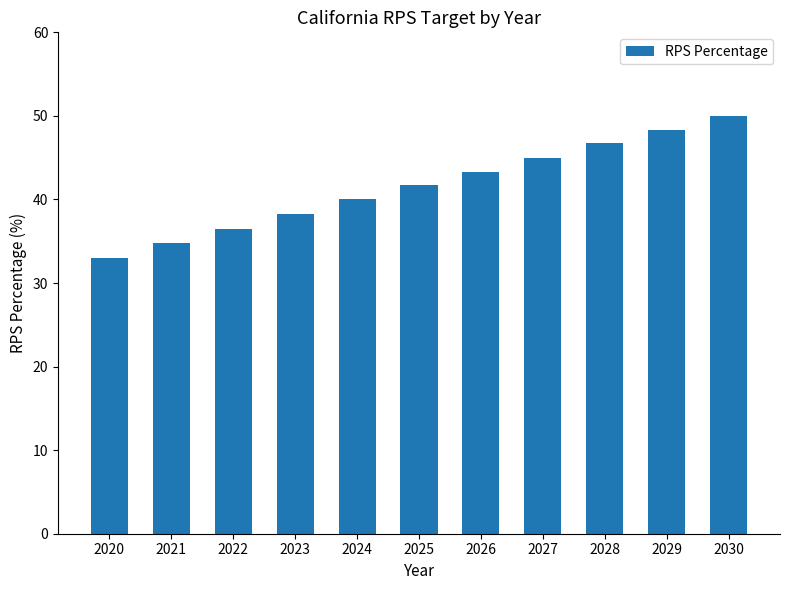

Where does the data first go above 41?

2025